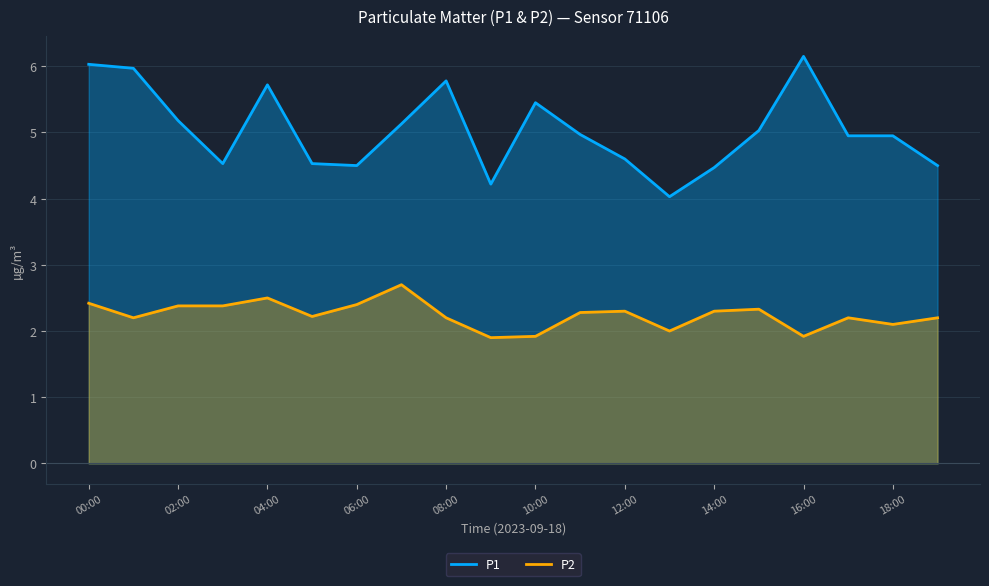

At 10:00, list the series in order from largest to smallest.

P1, P2